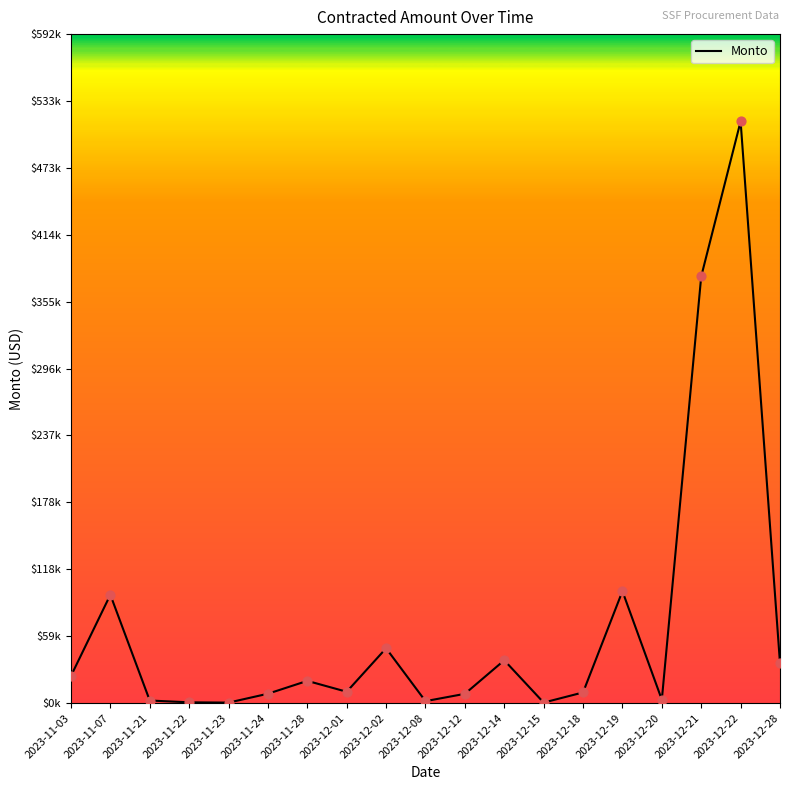

Is this an area chart (filled region under the line)?

Yes